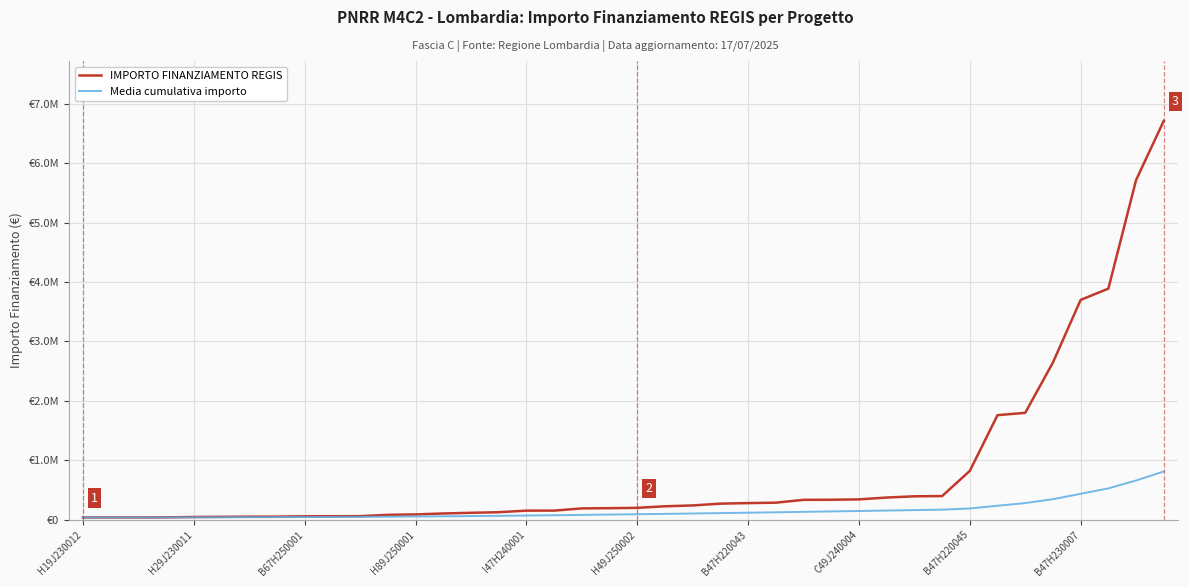

List the series in order of their overall mean, highest first.

IMPORTO FINANZIAMENTO REGIS, Media cumulativa importo